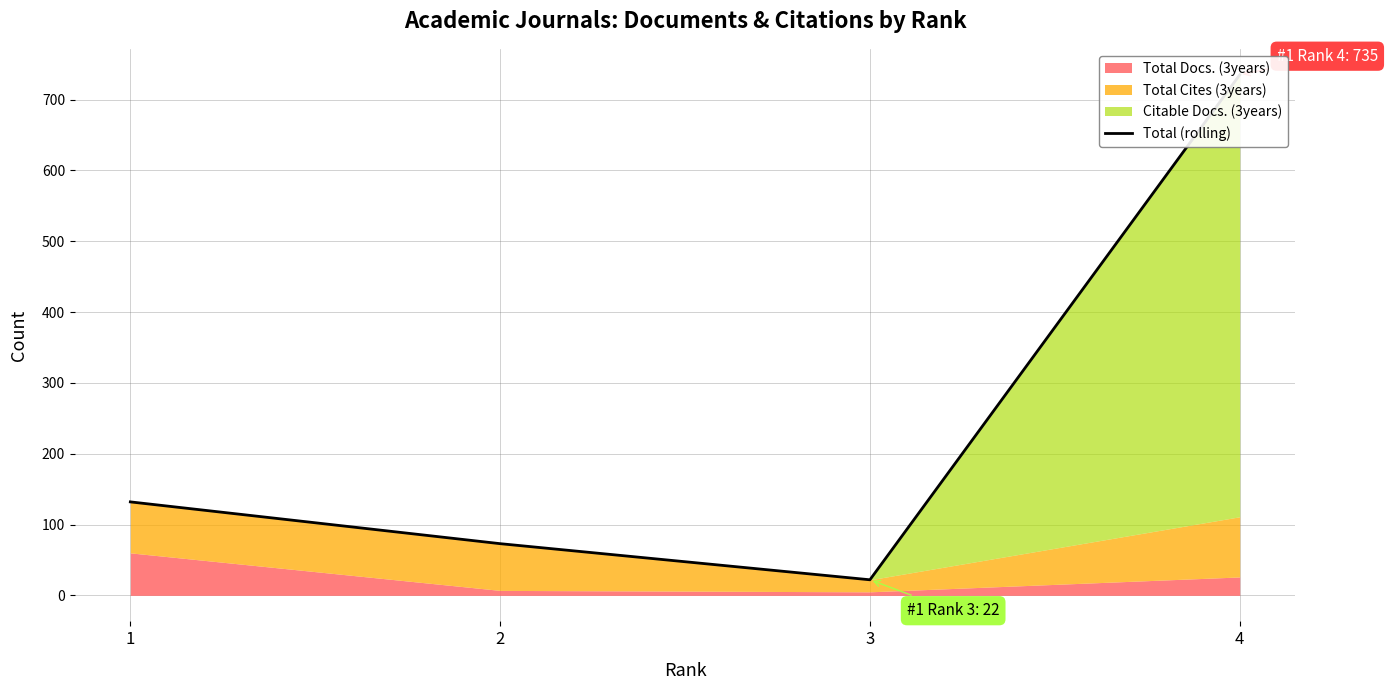

What is the smallest value displayed?

22